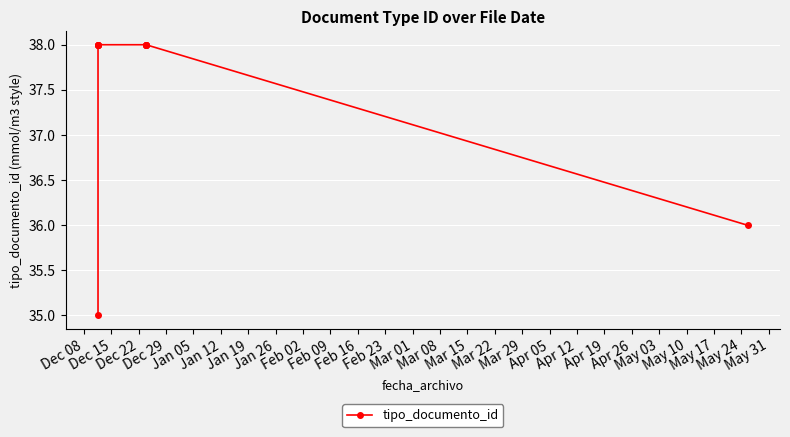

How many series are shown in this chart?

1